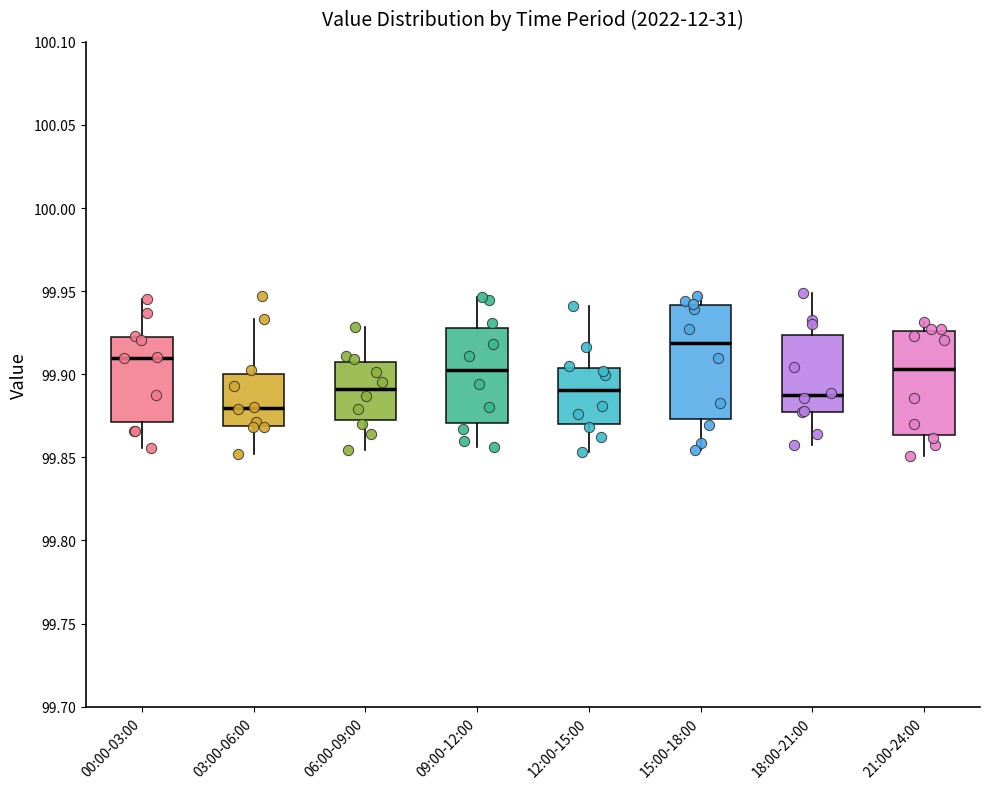

Reading left to right, read every box against the y-axis: the position of its median line, the range the box covers, and the ends of its whiskers. The values are not printed on the chart, so give them approximately, as read against the axis.

00:00-03:00: median 99.910, box 99.870 to 99.925, whiskers 99.855 to 99.945
03:00-06:00: median 99.880, box 99.870 to 99.900, whiskers 99.850 to 99.935
06:00-09:00: median 99.890, box 99.870 to 99.905, whiskers 99.855 to 99.930
09:00-12:00: median 99.900, box 99.870 to 99.930, whiskers 99.855 to 99.945
12:00-15:00: median 99.890, box 99.870 to 99.905, whiskers 99.855 to 99.940
15:00-18:00: median 99.920, box 99.875 to 99.940, whiskers 99.855 to 99.945
18:00-21:00: median 99.885, box 99.875 to 99.925, whiskers 99.855 to 99.950
21:00-24:00: median 99.905, box 99.865 to 99.925, whiskers 99.850 to 99.930